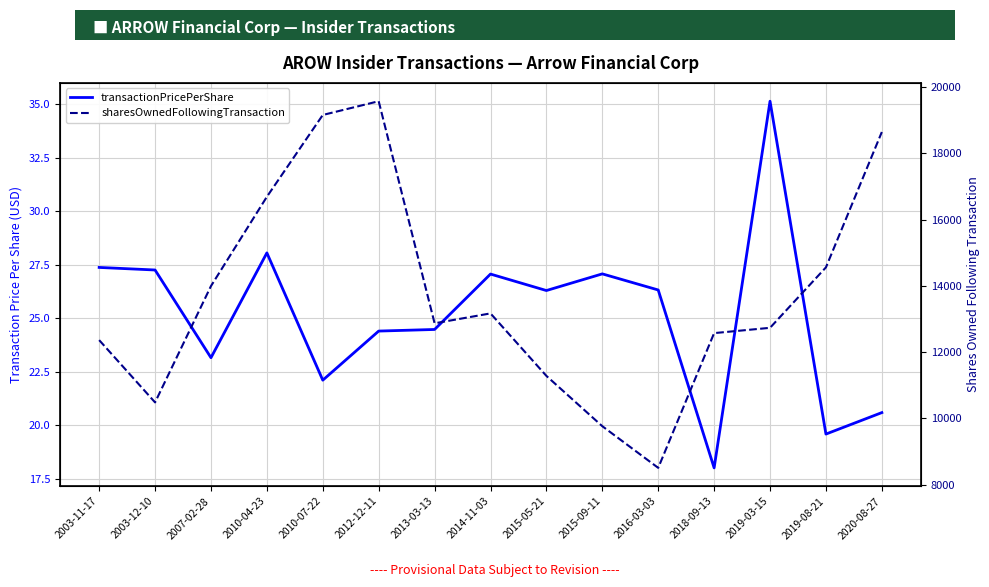

What is the total value across all series at 2016-03-03?

8533.3